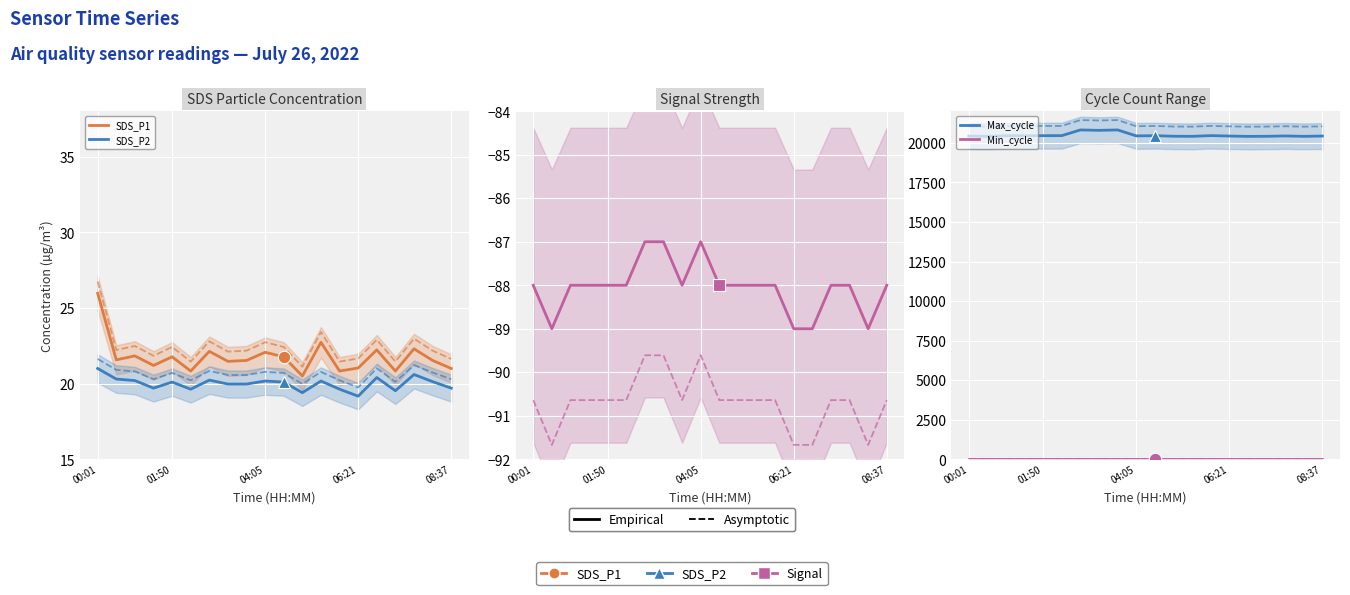

True or false: Min_cycle and SDS_P2 cross at least once.

False